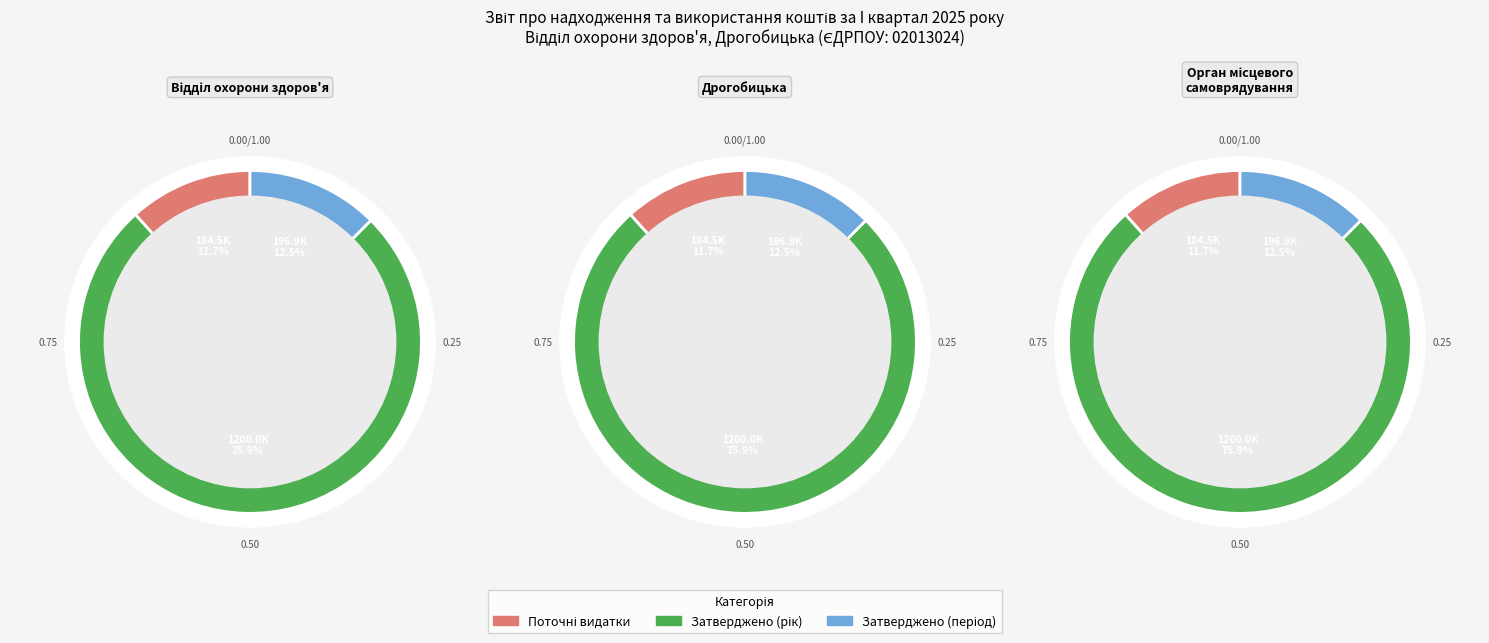

What percentage is NOT represented by Поточні видатки?

88.2%